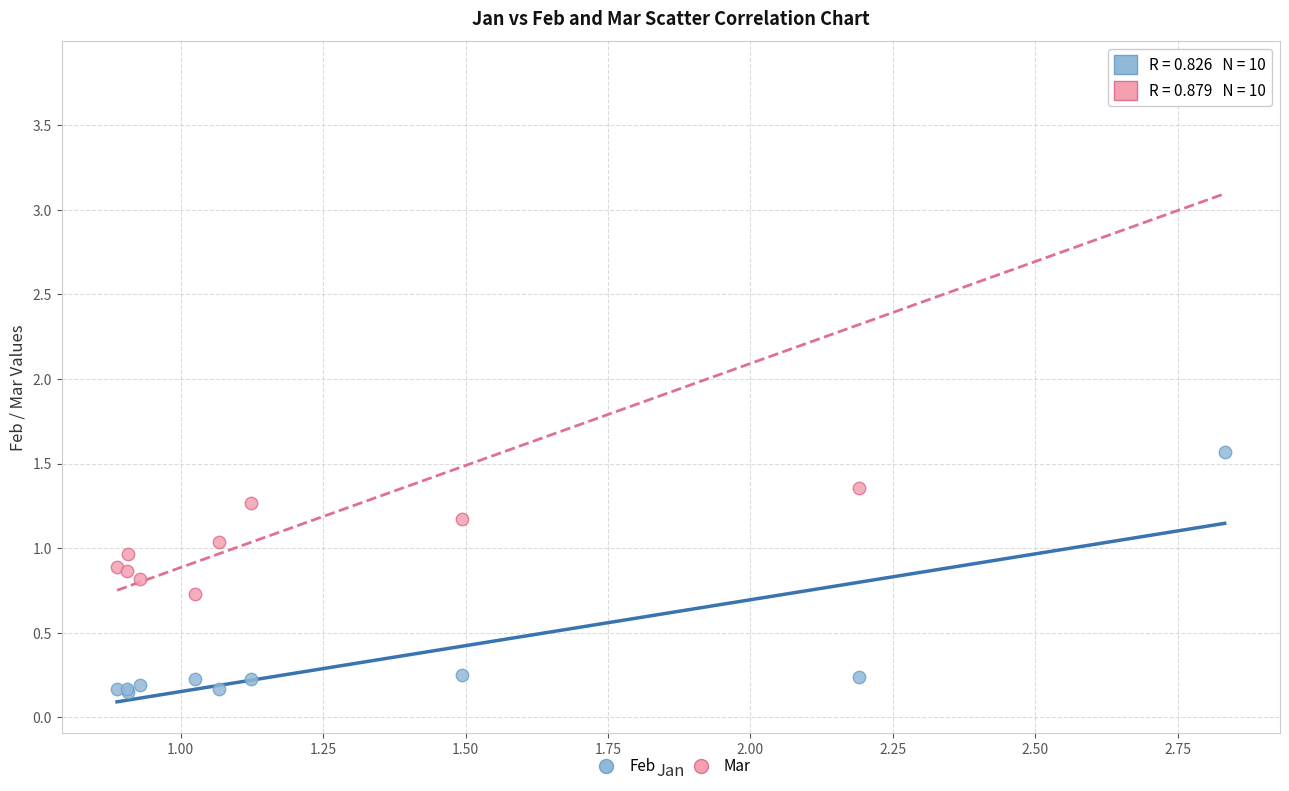

Which series reaches the maximum Y coordinate?

Mar